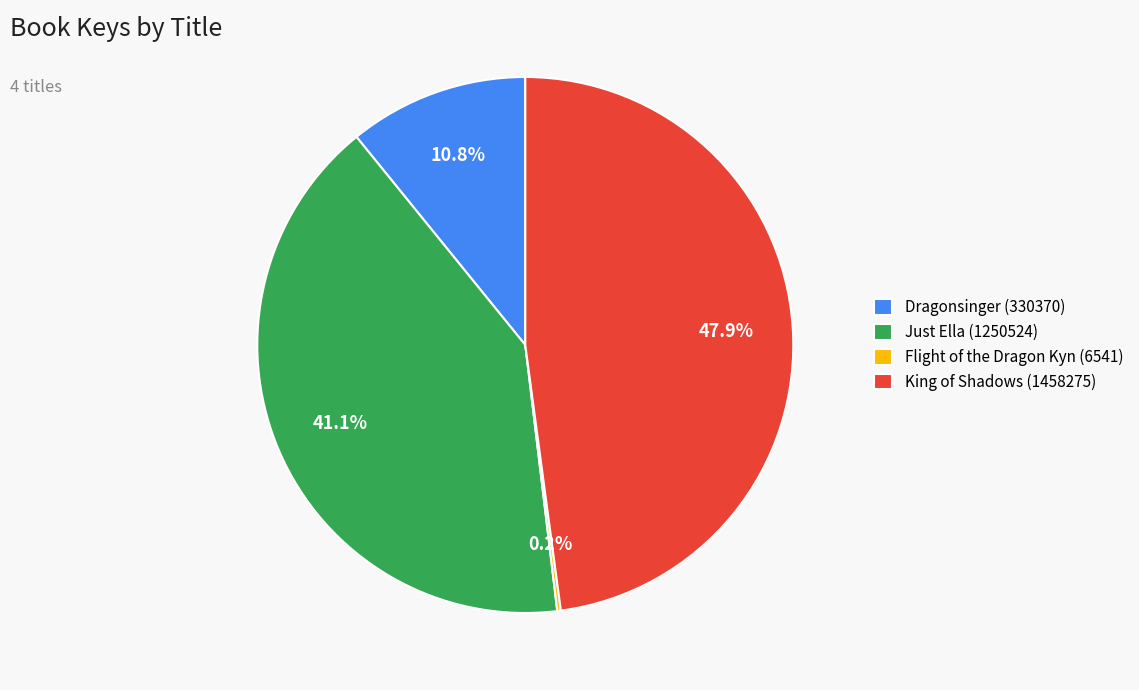

Combined, do Dragonsinger (330370) and Just Ella (1250524) account for over 50%?

Yes